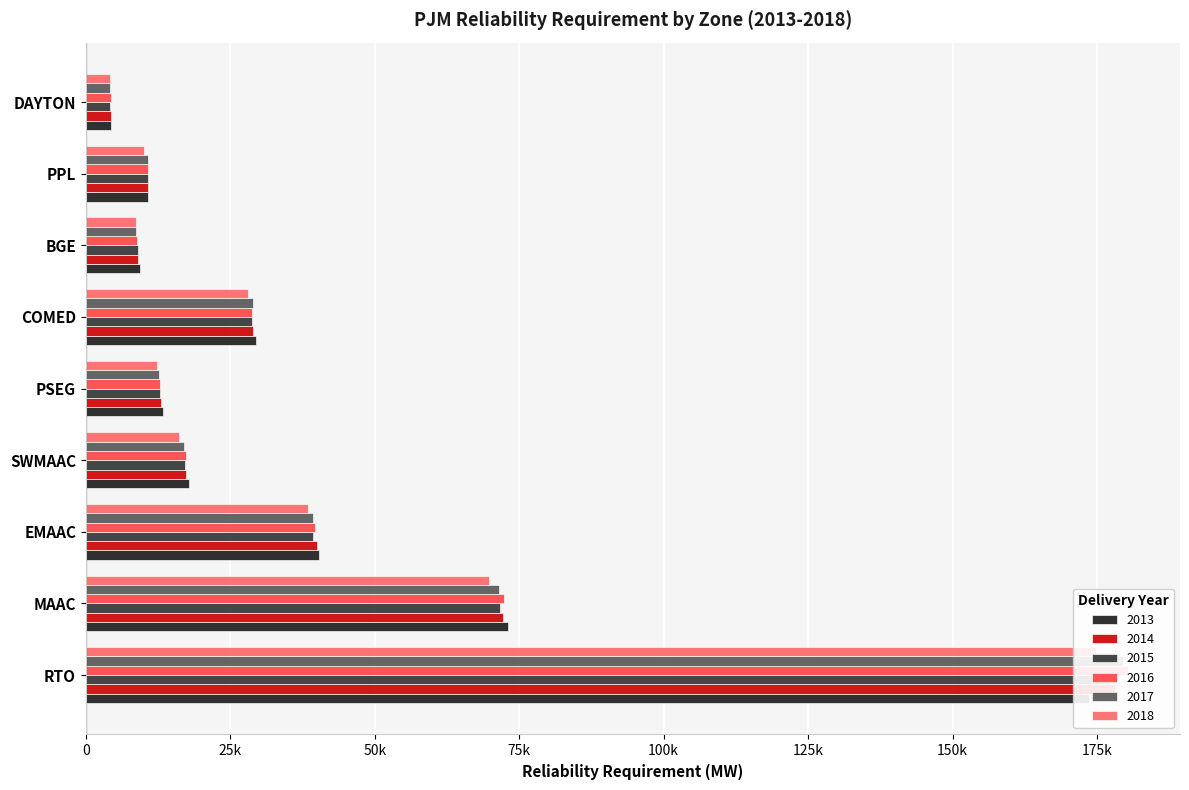

Between RTO and BGE, which series saw the biggest shift?

2016